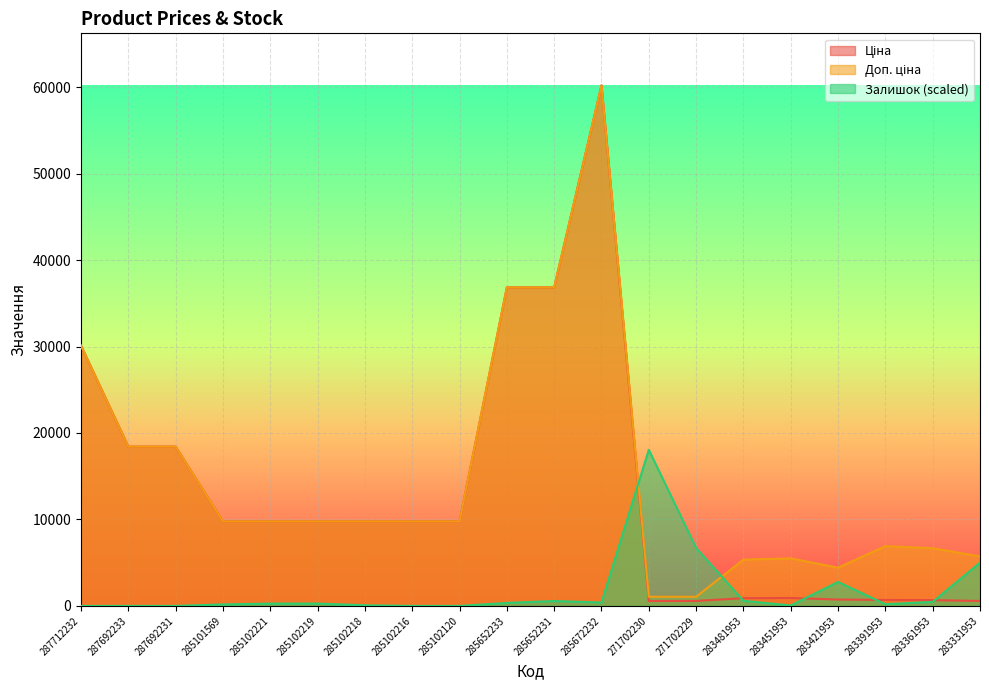

What is the value of the Залишок point at the 5th from the left?

269.9